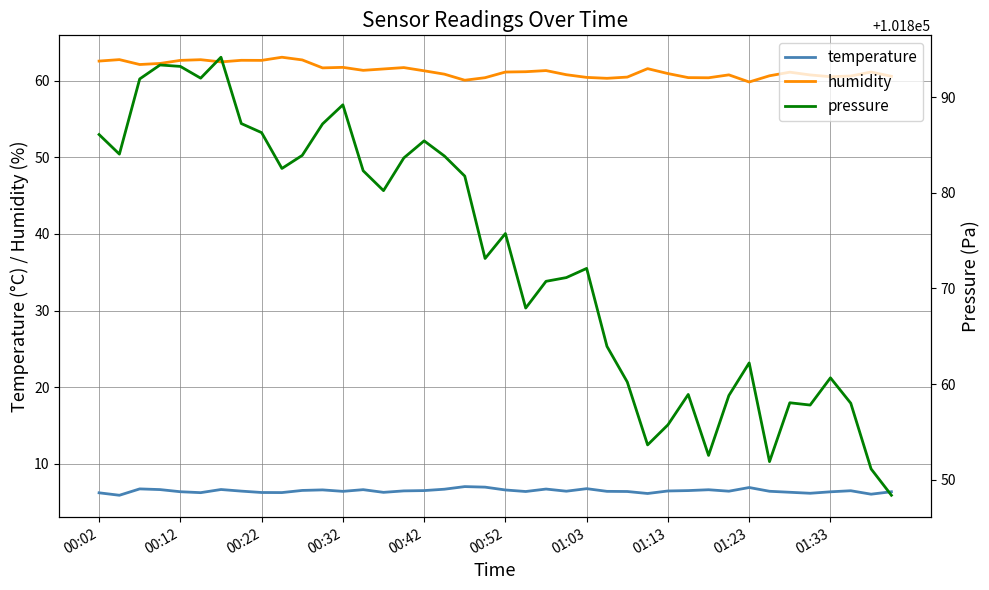

Where is temperature nearest to the value 6?

38